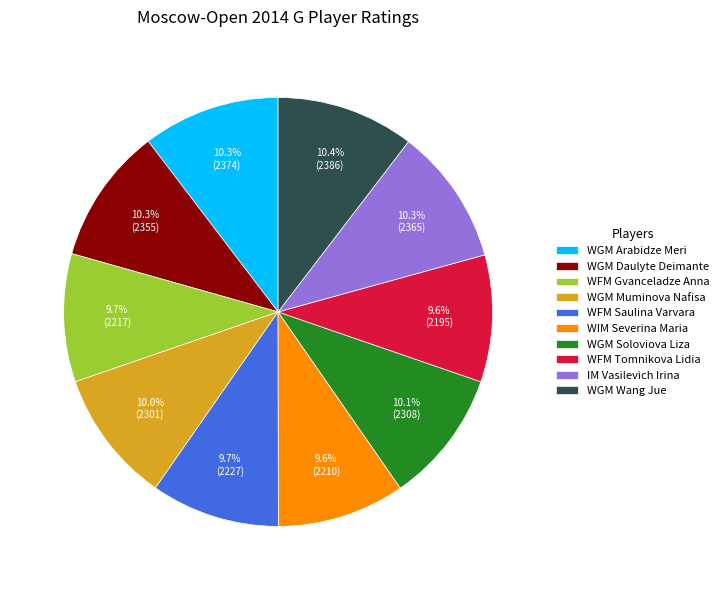

Which has a higher value, WGM Wang Jue or WFM Saulina Varvara?

WGM Wang Jue